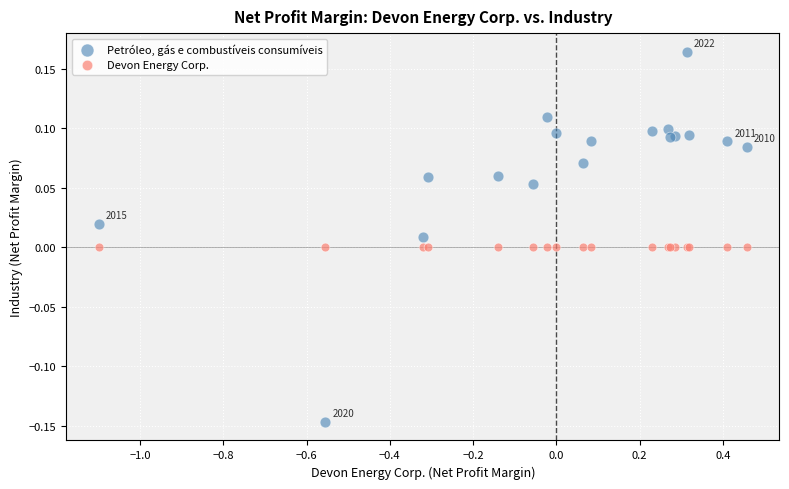

Which series contains the lowest Y value?

Petróleo, gás e combustíveis consumíveis